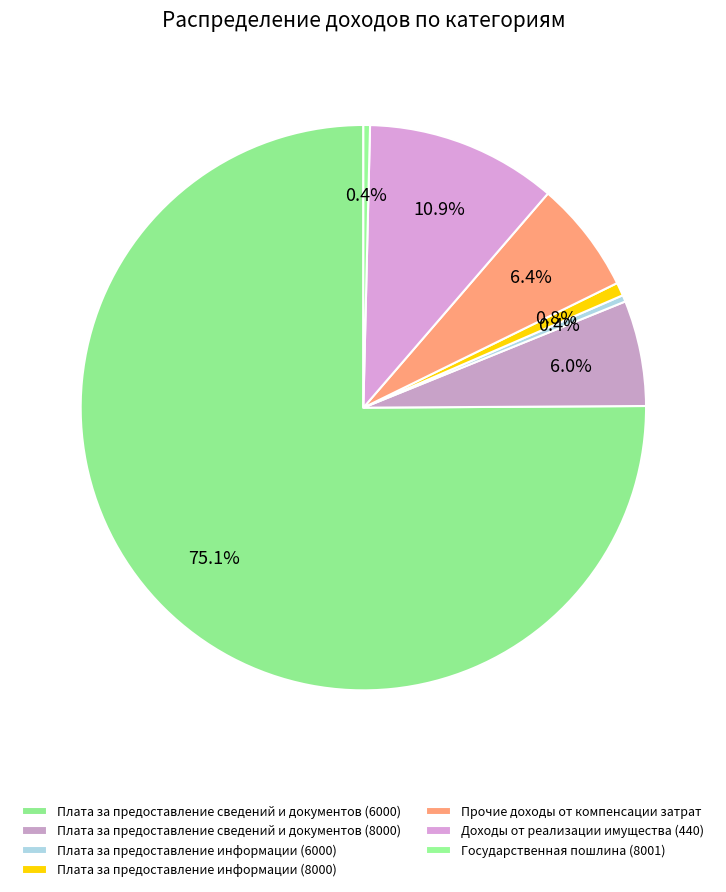

Which category accounts for the majority?

Плата за предоставление сведений и документов (6000)